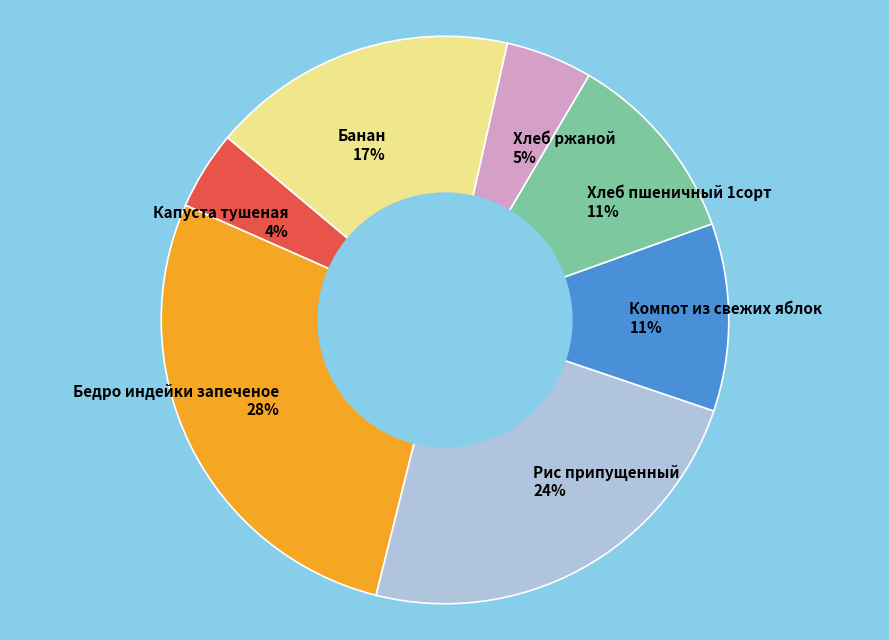

Does Рис припущенный account for over 50% of the chart?

No